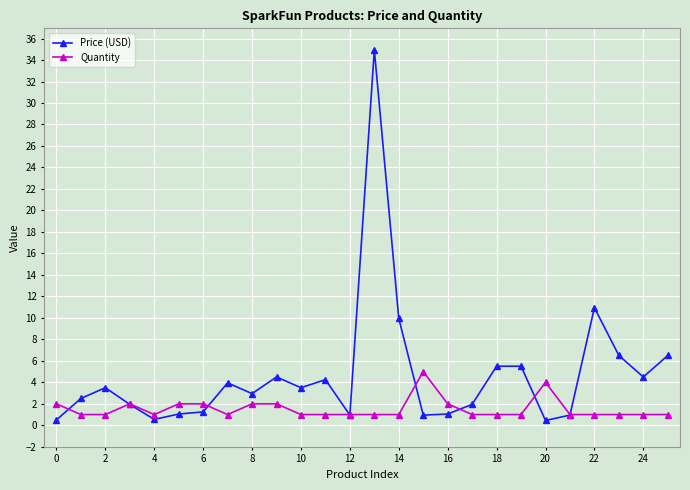

List the series in order of their peak value, highest first.

Price (USD), Quantity